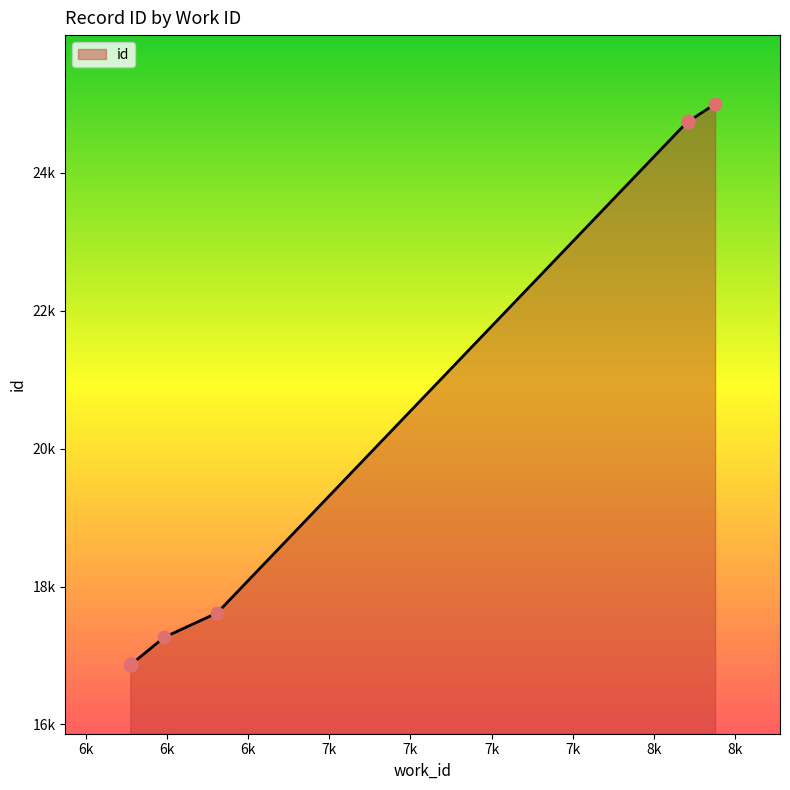

Approximately how many times larger is the value at 8107 compared to 8104?

1.0